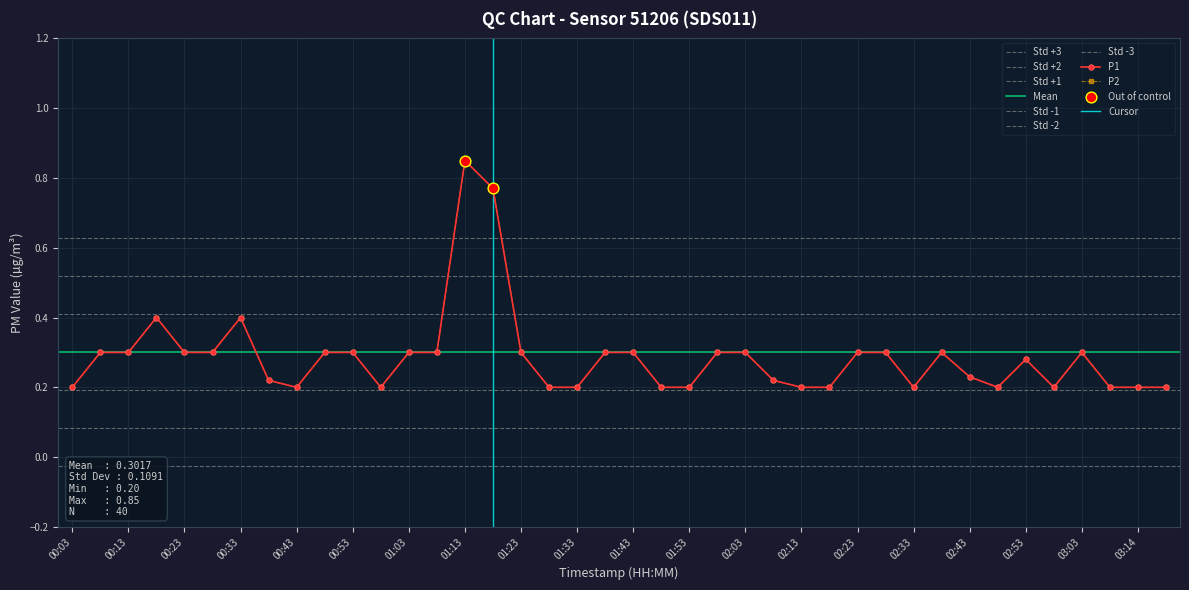

Is the value of P1 at 02:03 greater than the value of P2 at 00:48?

No